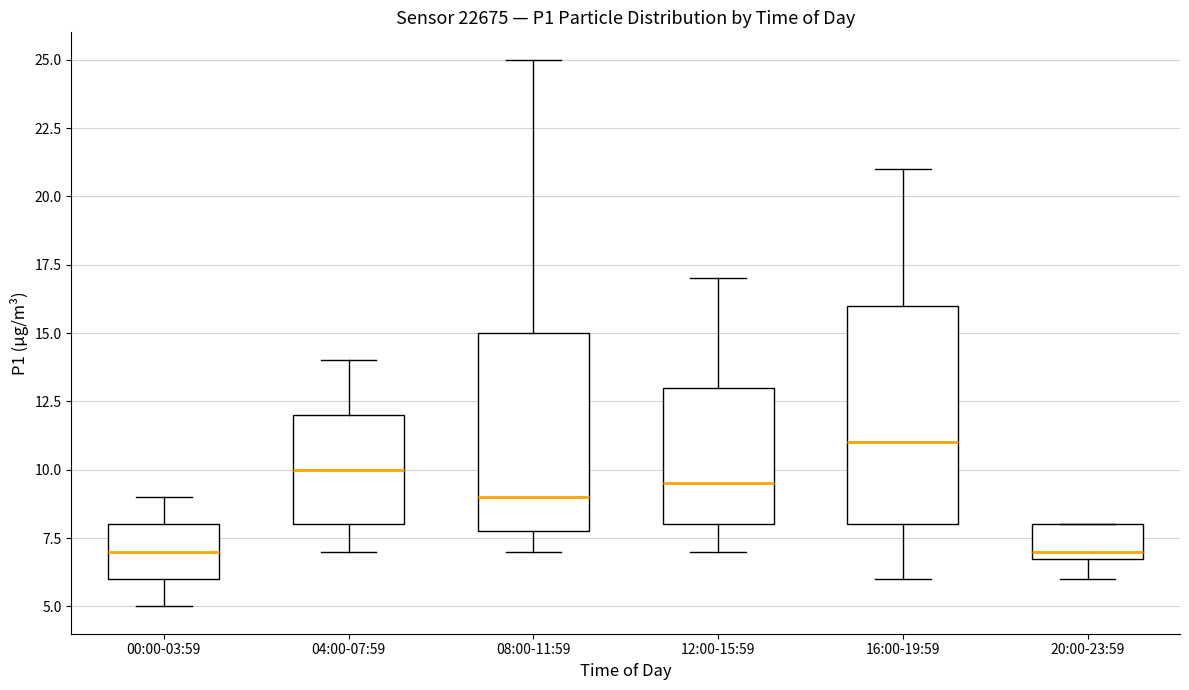

Reading left to right, read every box against the y-axis: the position of its median line, the range the box covers, and the ends of its whiskers. The values are not printed on the chart, so give them approximately, as read against the axis.

00:00-03:59: median 7.0, box 6.0 to 8.0, whiskers 5.0 to 9.0
04:00-07:59: median 10.0, box 8.0 to 12.0, whiskers 7.0 to 14.0
08:00-11:59: median 9.0, box 8.0 to 15.0, whiskers 7.0 to 25.0
12:00-15:59: median 9.5, box 8.0 to 13.0, whiskers 7.0 to 17.0
16:00-19:59: median 11.0, box 8.0 to 16.0, whiskers 6.0 to 21.0
20:00-23:59: median 7.0 (just above the box's lower edge), box 7.0 to 8.0, whiskers 6.0 to 8.0